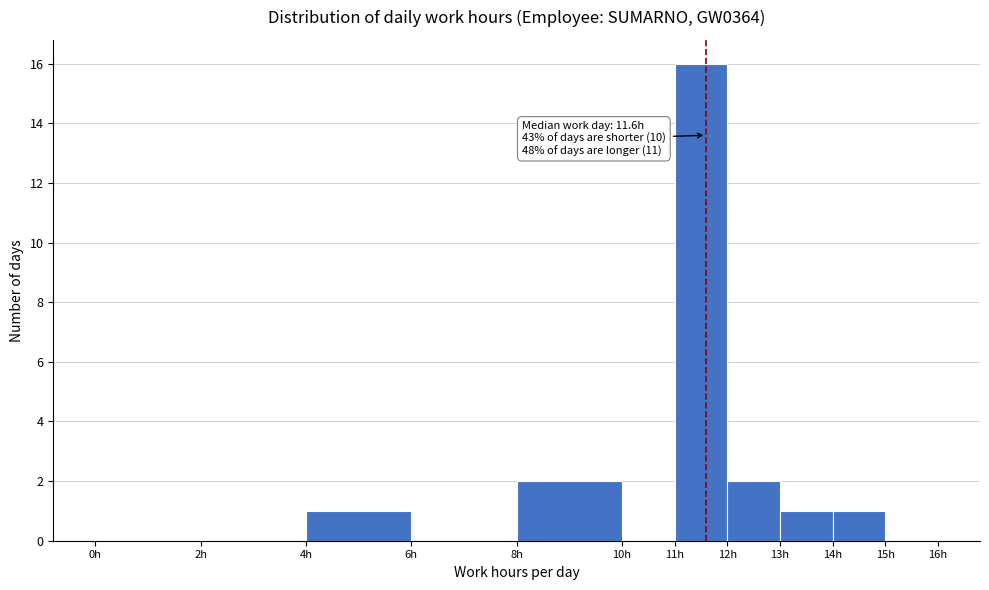

Which range on the x-axis has the tallest bar?

11 to 12